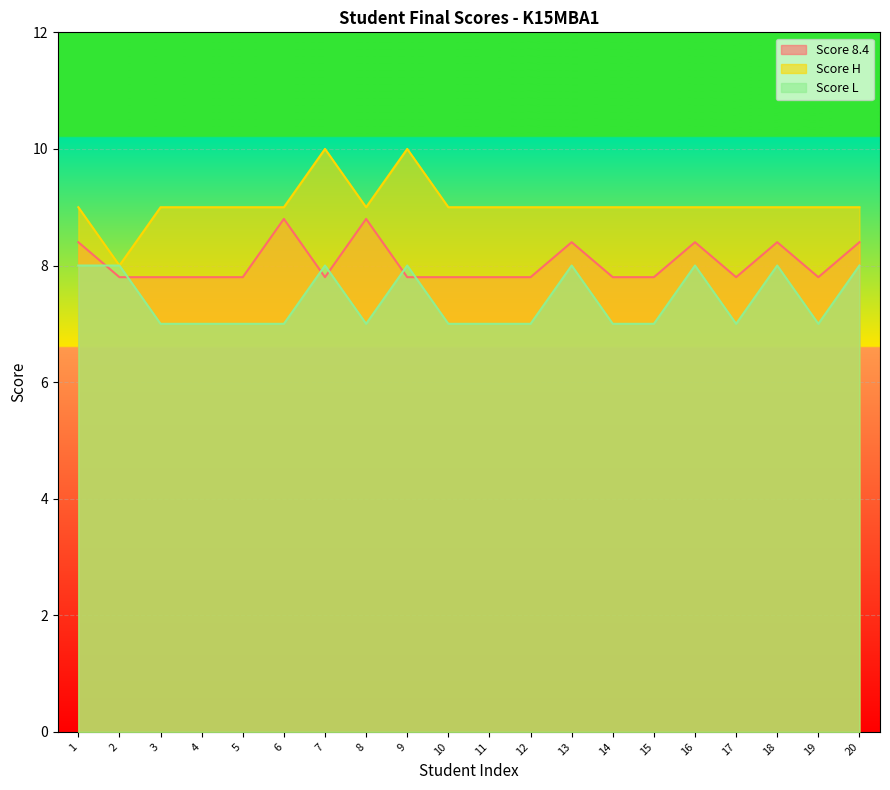

How many data points does each series have?

20